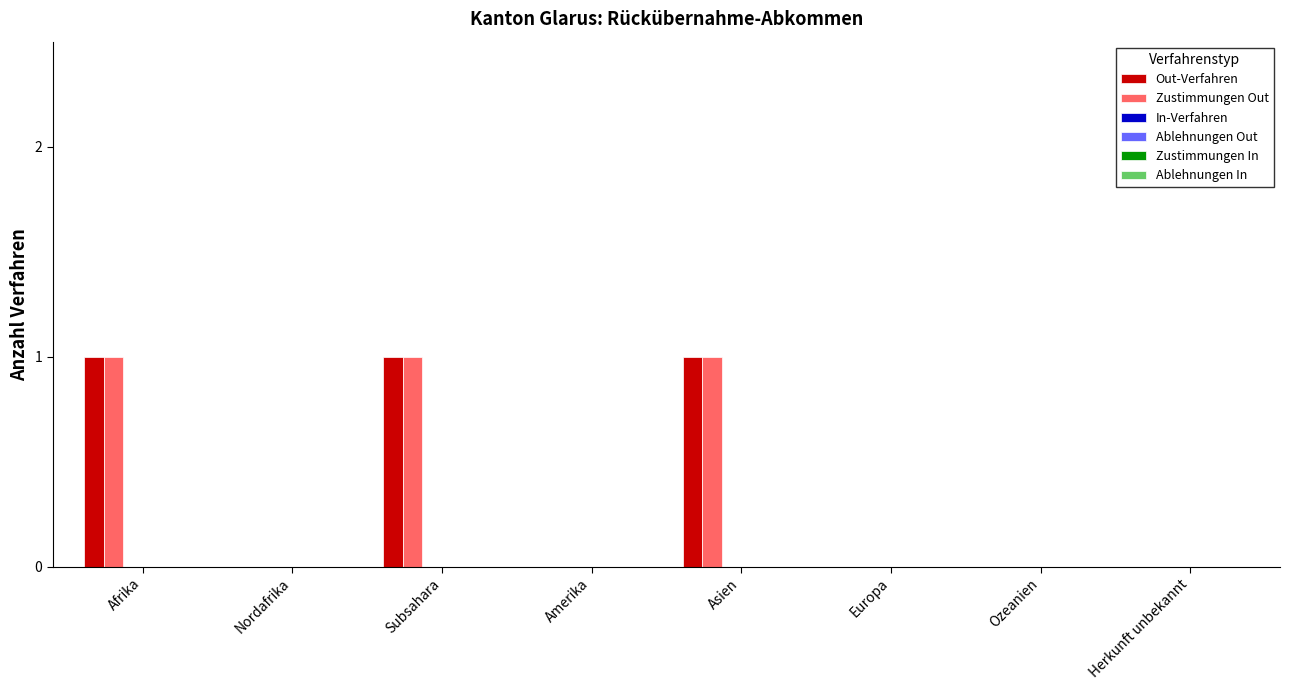

What is the sum of all Out-Verfahren values?

3